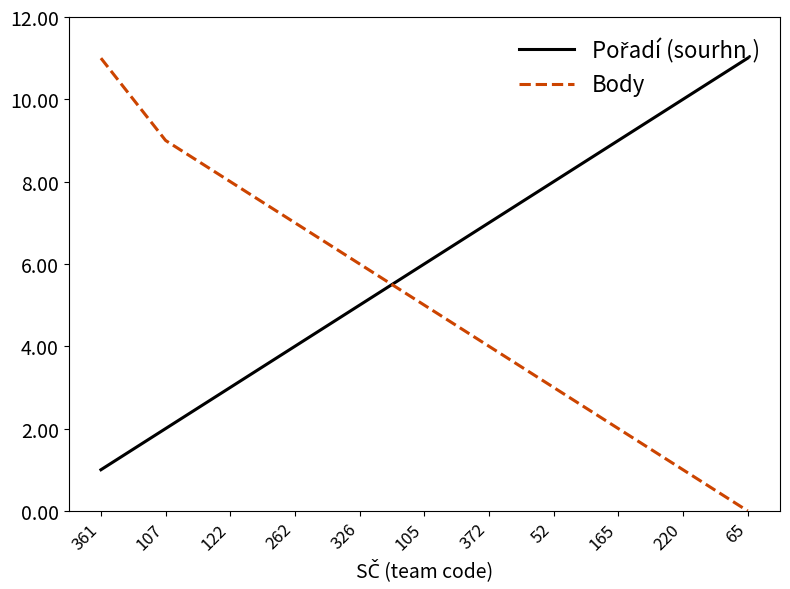

What position from the right is 107?

10